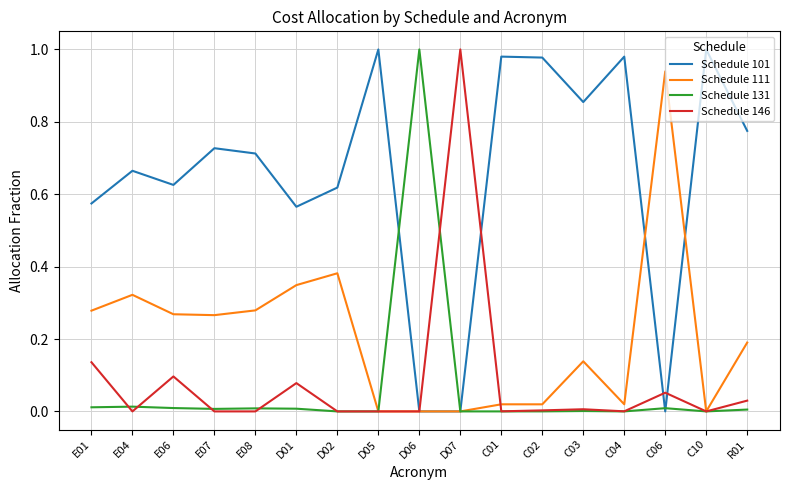

Is it true that Schedule 111 equals 0.2 at R01?

True